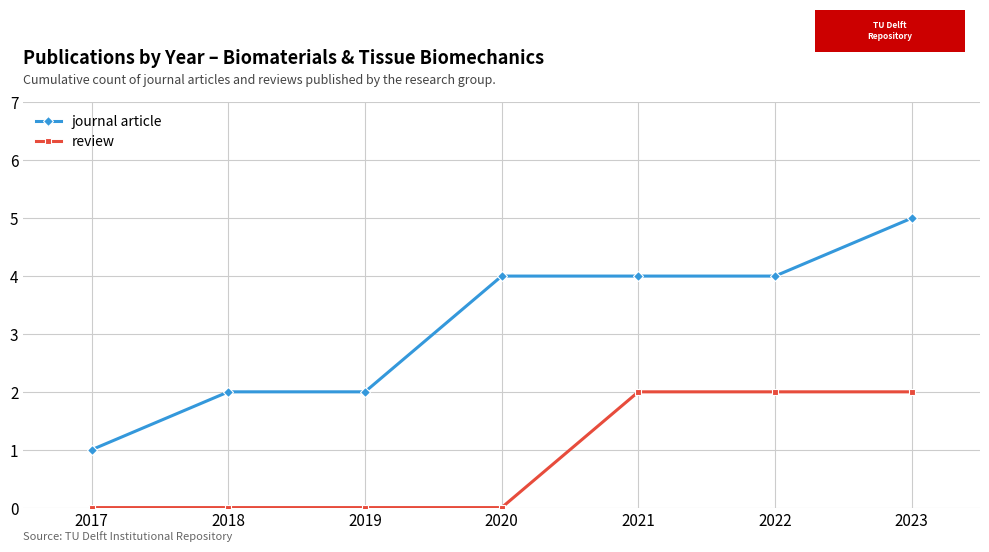

What is the sum of all journal article values?

22